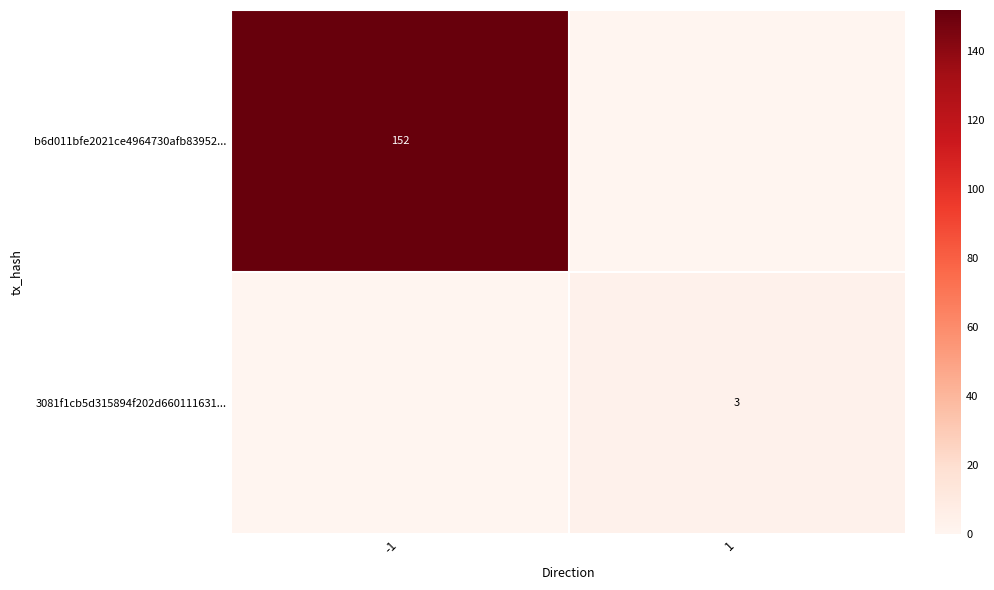

What is the total value across all series at 1?

3